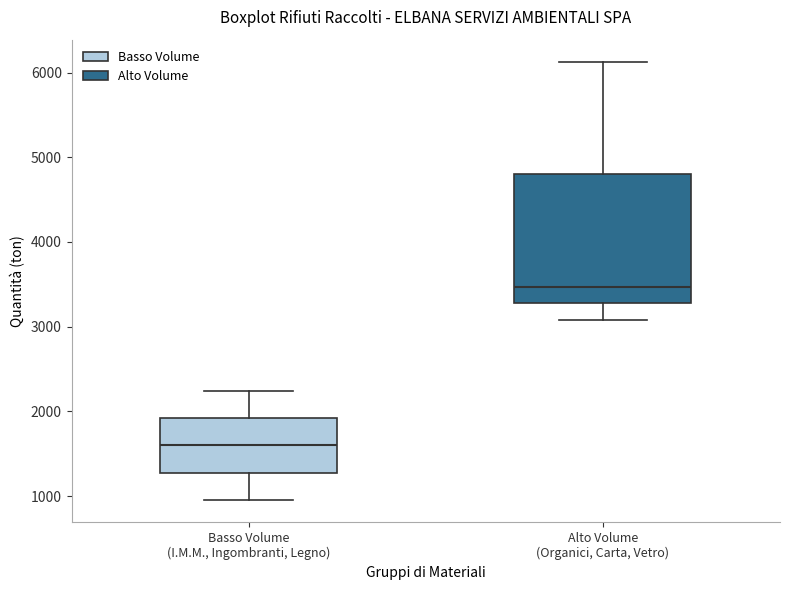

Where does the median line of the box for Alto Volume (Organici, Carta, Vetro) sit on the y-axis? The values are not printed on the chart, so give them approximately, as read against the axis.

3500